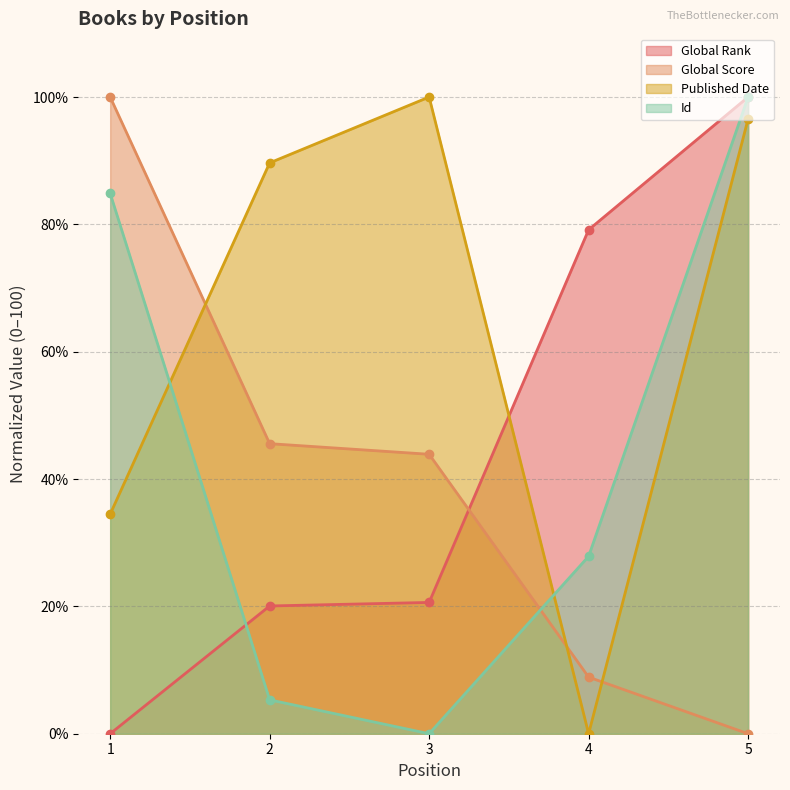

What is the average value of the Published Date series?

64.1